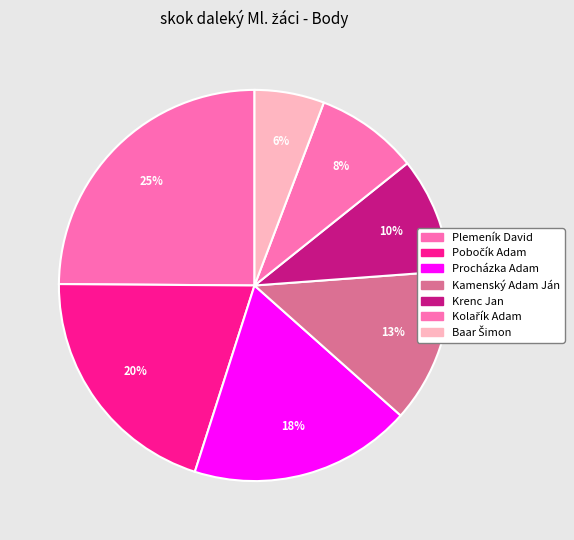

How many slices are in this pie chart?

7